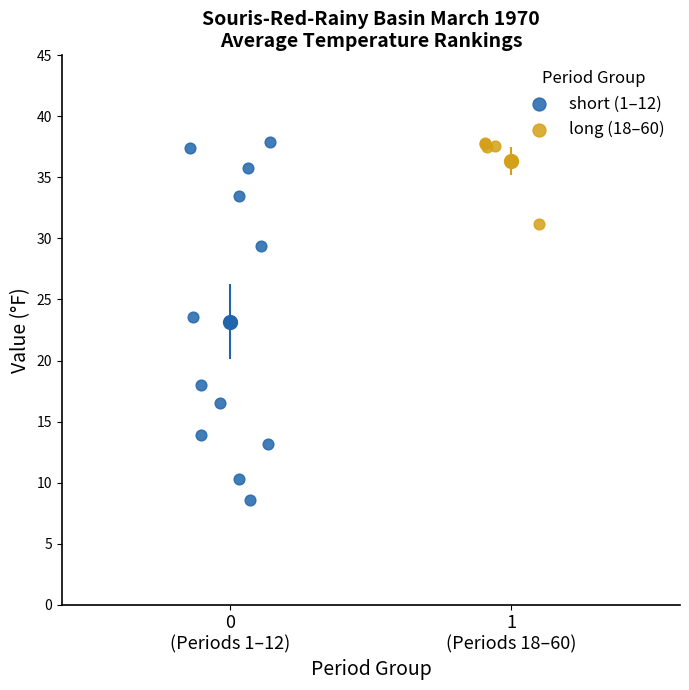

Which series has the largest Y range (max minus min)?

short (1–12)